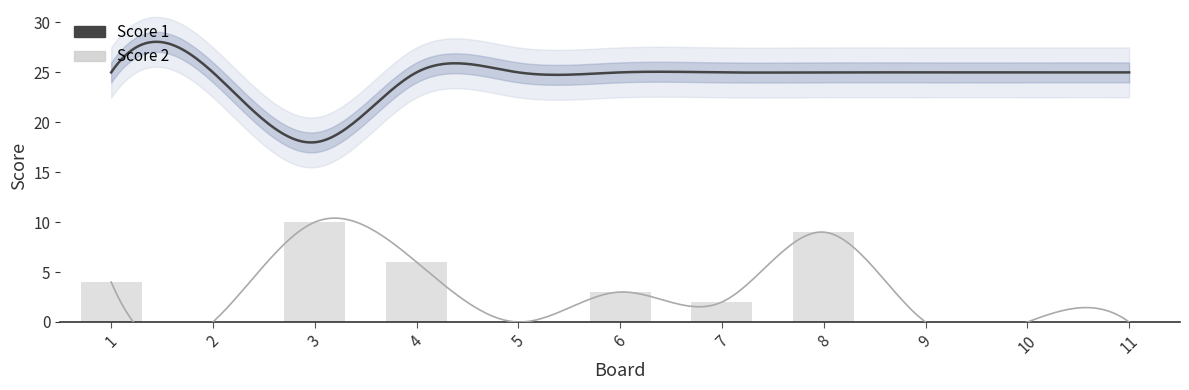

Reading left to right, list all the values displayed in this chart.

1=4	2=0	3=10	4=6	5=0	6=3	7=2	8=9	9=0	10=0	11=0